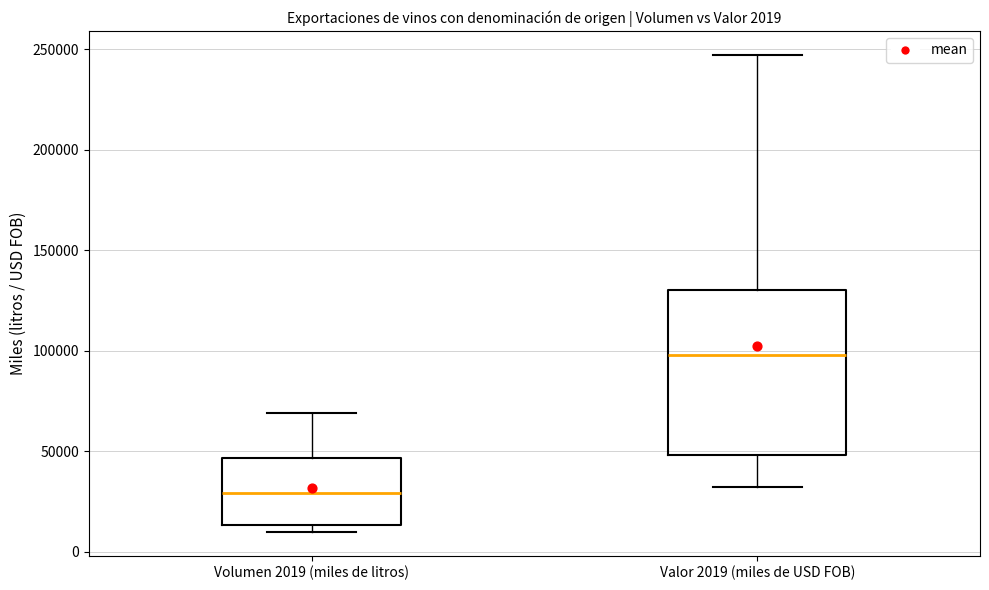

Which box is the tallest, from its lower edge to its upper edge?

Valor 2019 (miles de USD FOB)